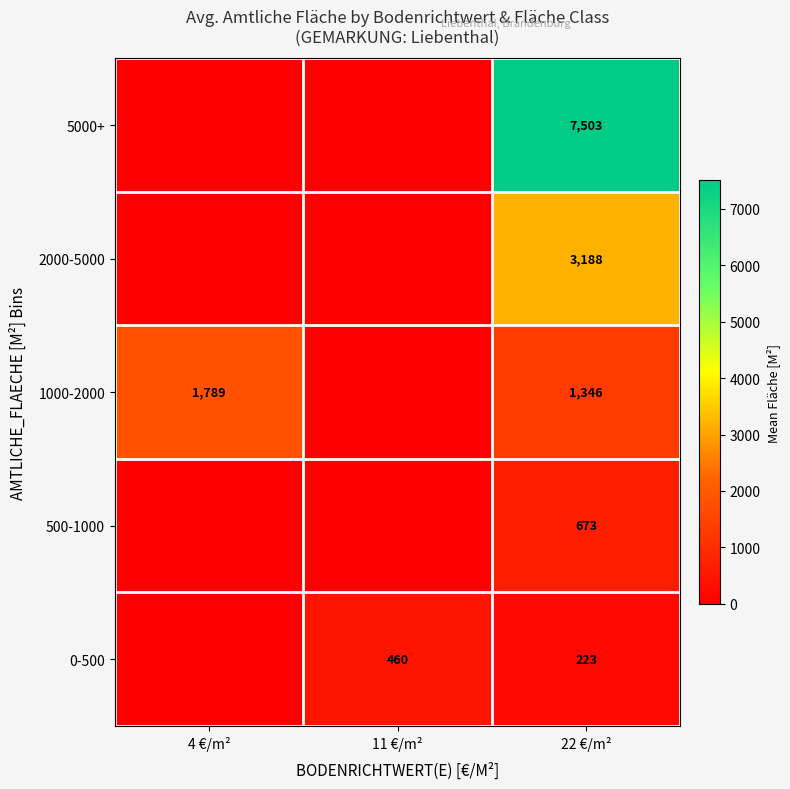

What is the difference between the highest and lowest values at 22 €/m²?

7280